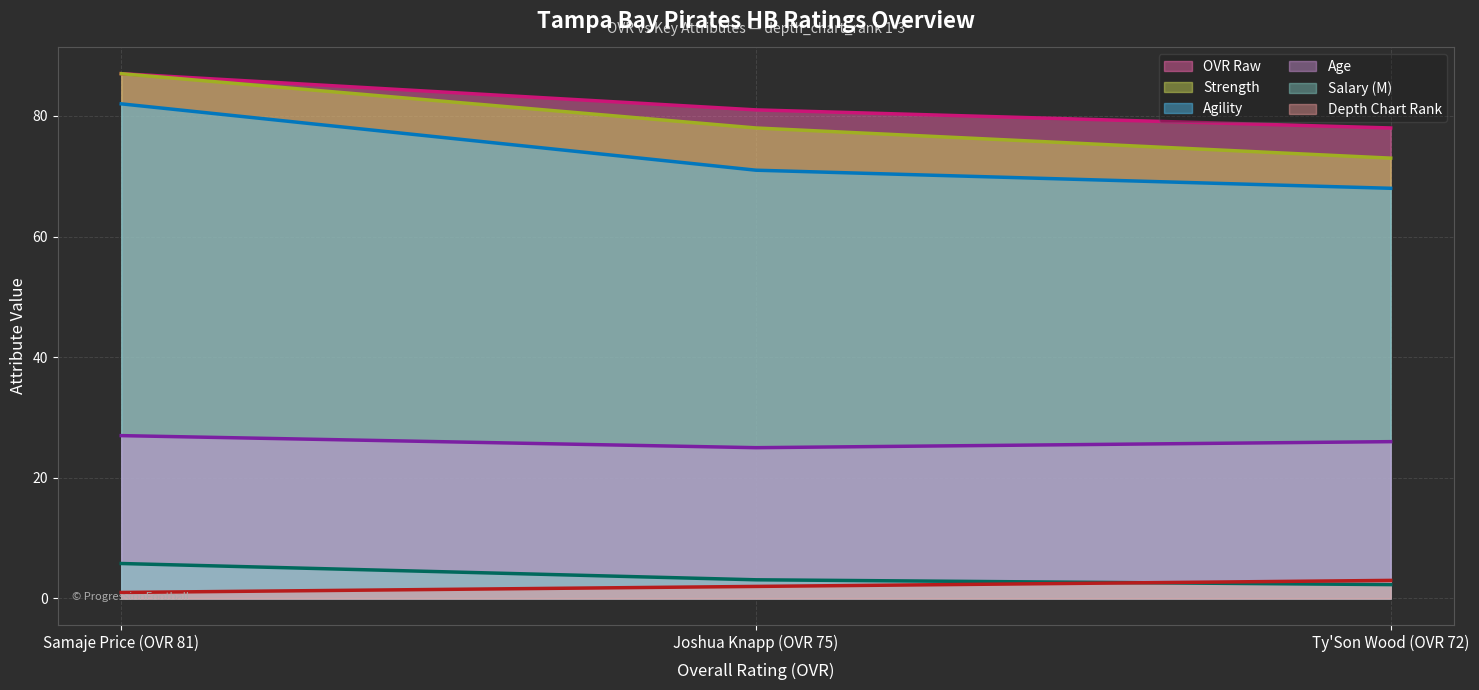

What is the average value of the Strength (line) series?

79.3